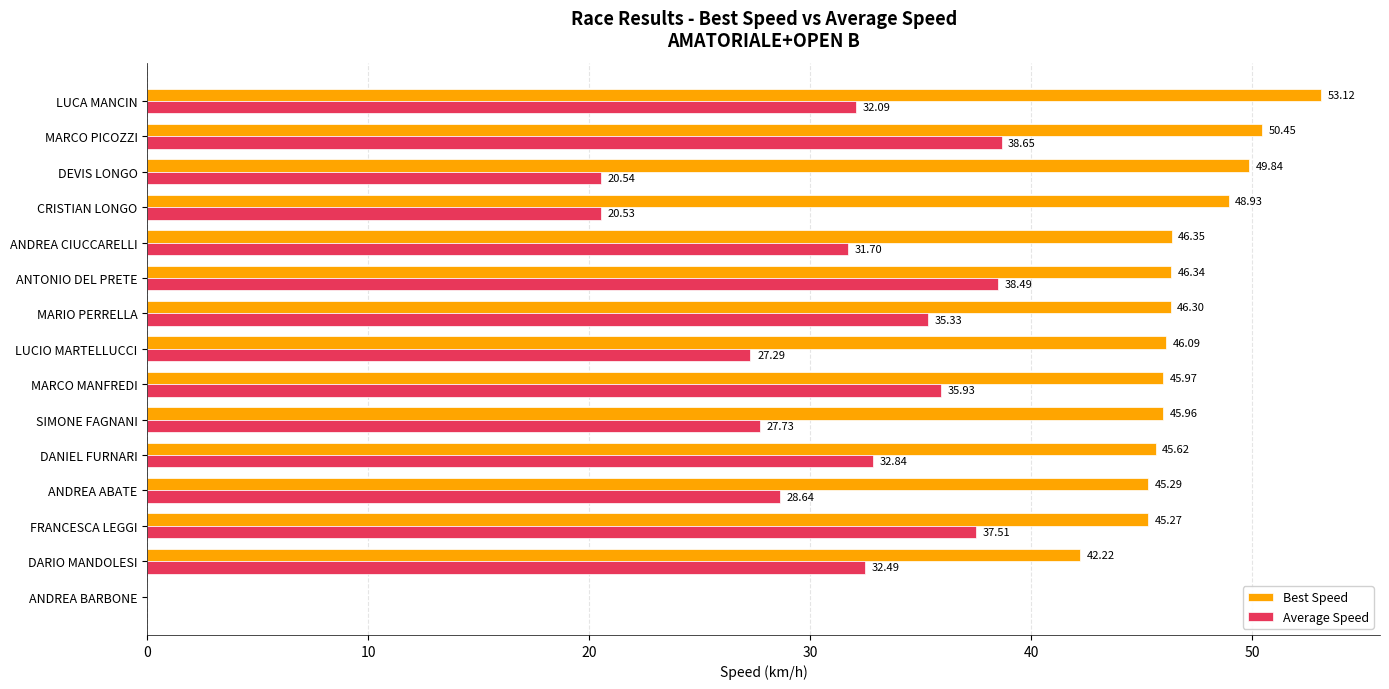

What is the sum of the Best Speed values at MARCO MANFREDI and MARIO PERRELLA?

92.3